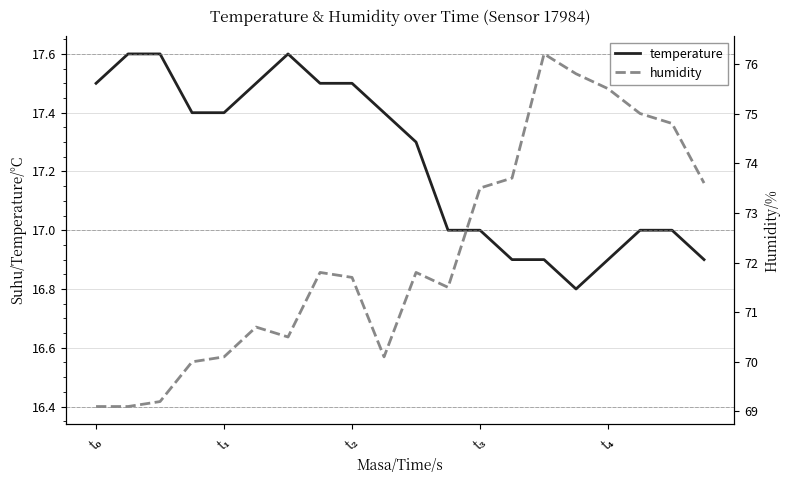

Which category has the lowest value across all series?

15